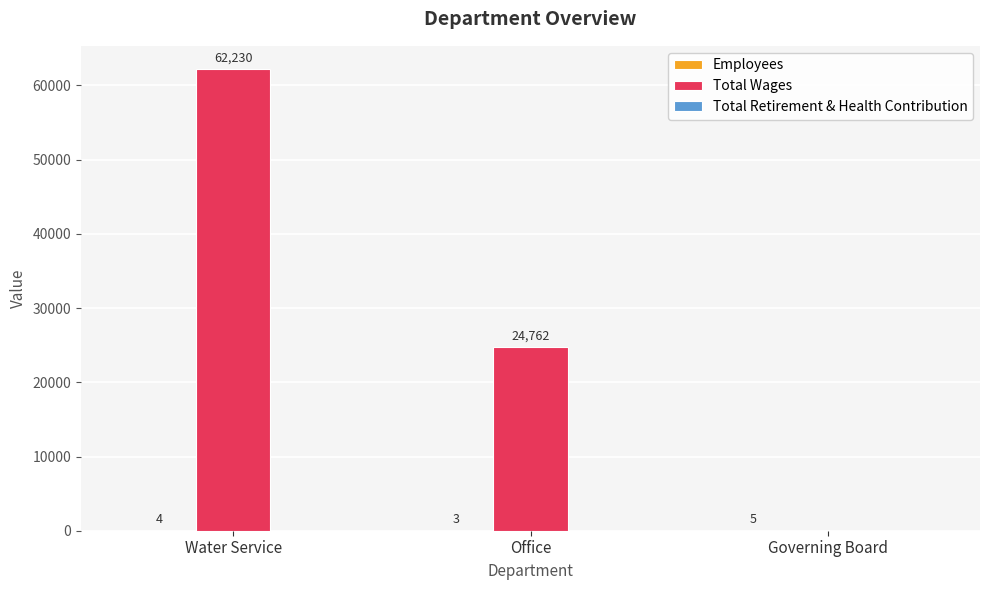

Which series changed the most between Water Service and Office?

Total Wages